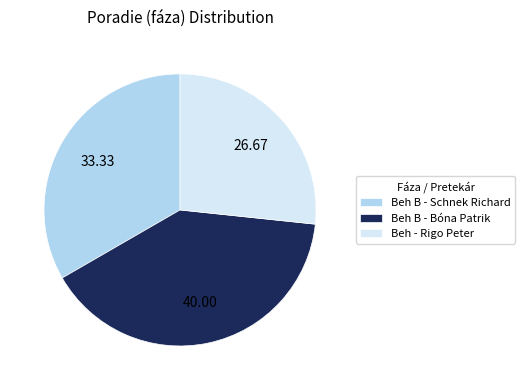

What is the smallest slice in the pie chart?

Beh - Rigo Peter